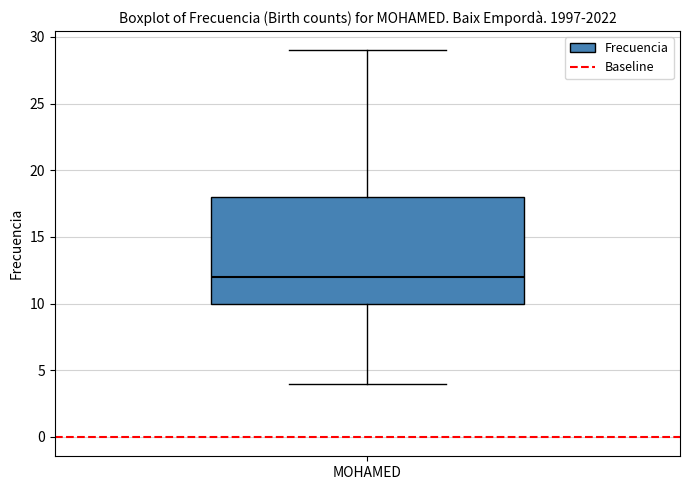

Read this box plot against the y-axis: the position of the median line, the range covered by the box, and the ends of both whiskers. The values are not printed on the chart, so give them approximately, as read against the axis.

median 12, box 10 to 18, whiskers 4 to 29